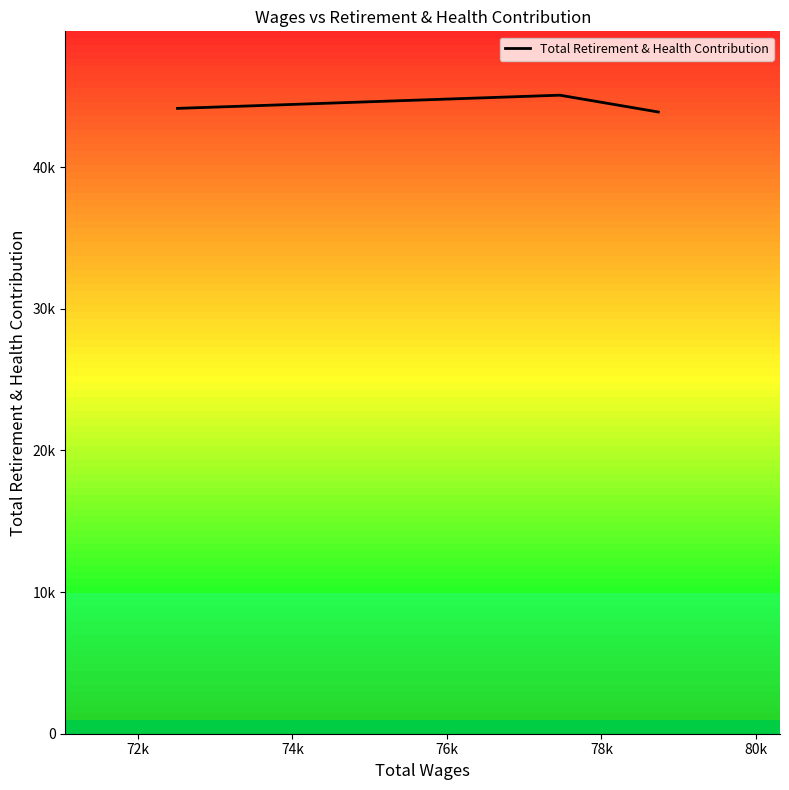

Does the chart display data point markers on the line(s)?

No